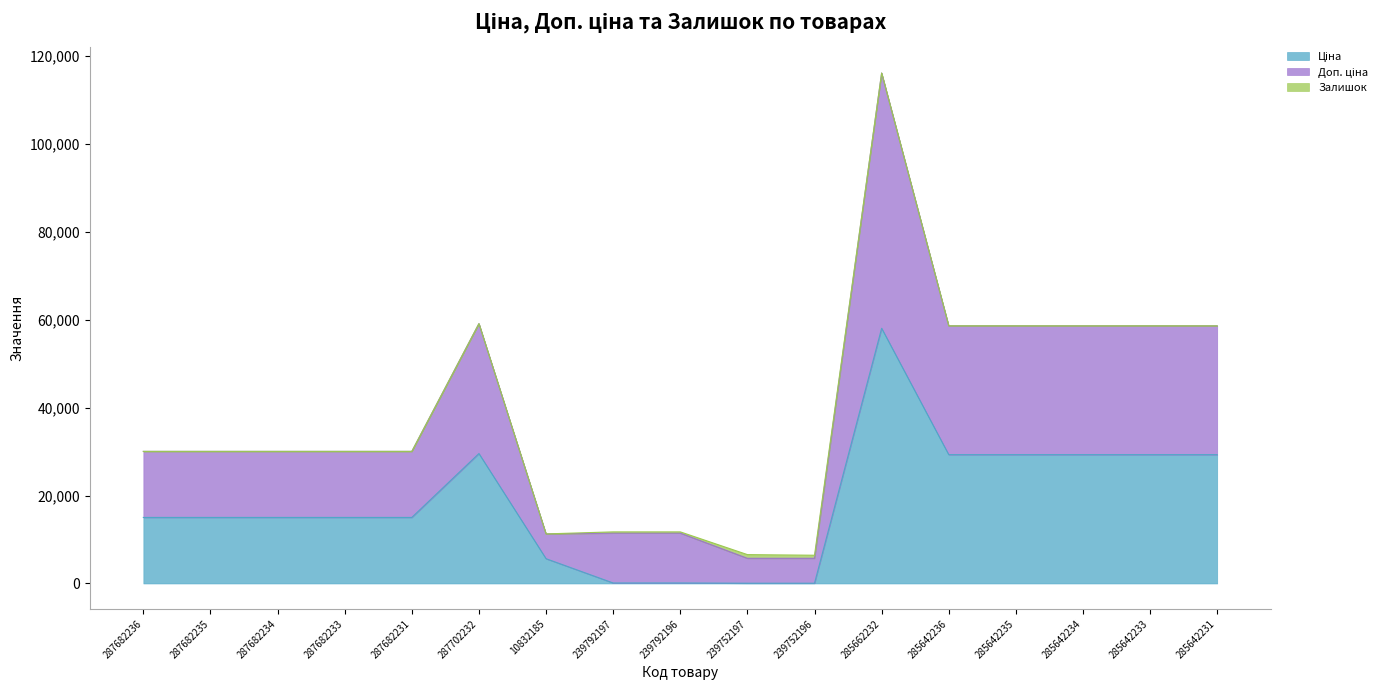

What is the value of the Ціна point at the 2nd from the left?

15019.2